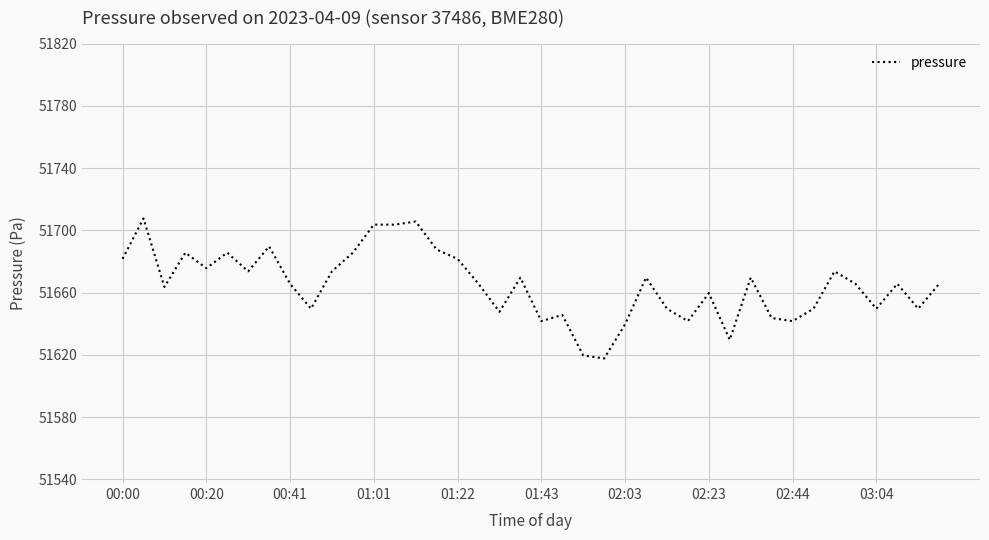

What is the difference between the maximum and minimum values?

90.0